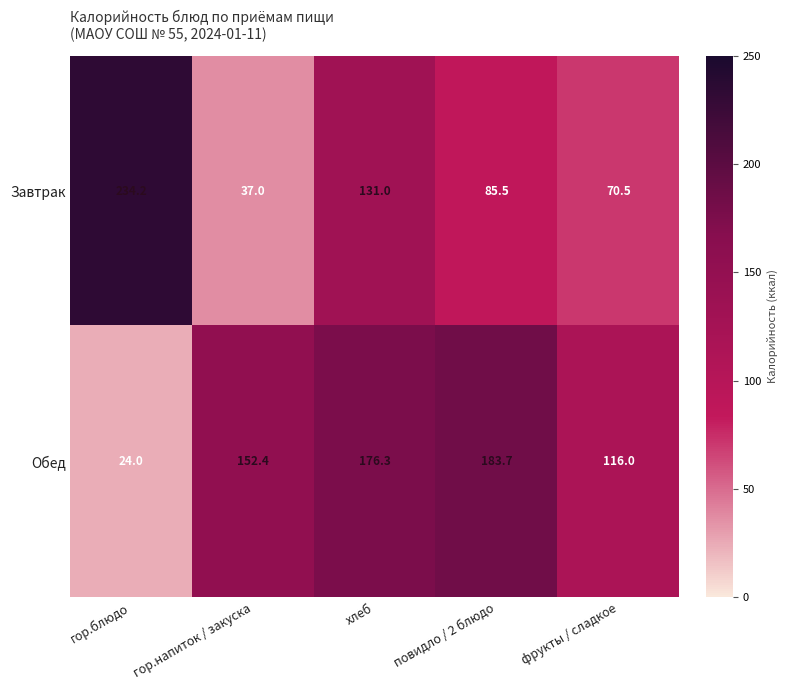

What is the greatest value displayed?

234.2